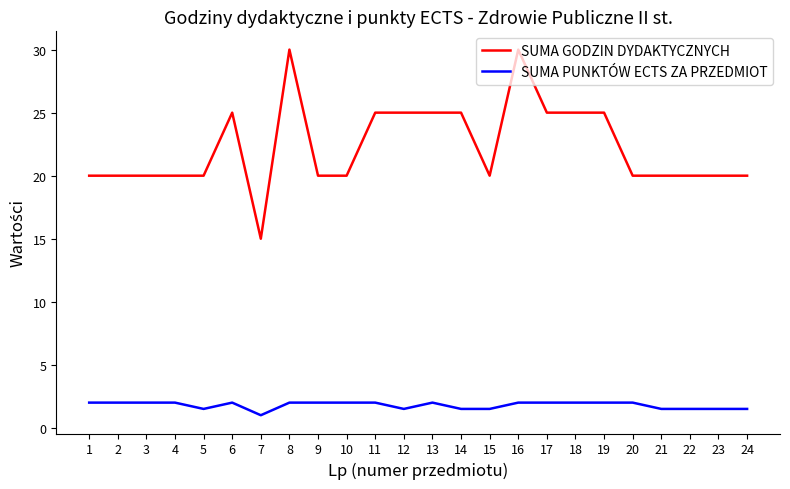

The SUMA PUNKTÓW ECTS ZA PRZEDMIOT series shows 2.0 at 3. True or false?

True